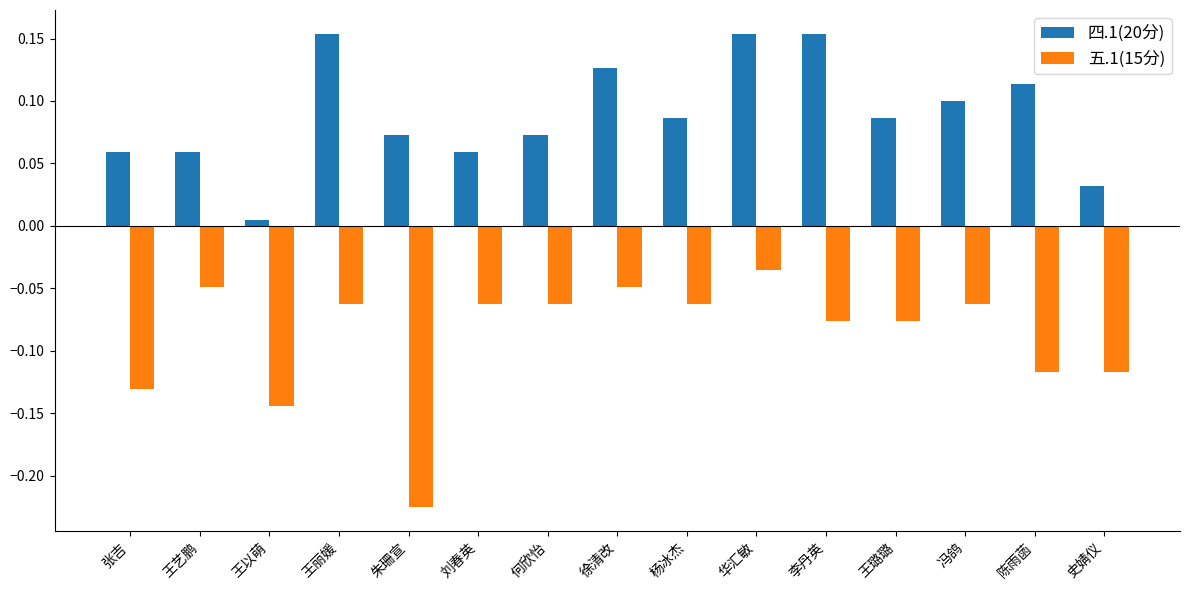

Which series has the largest range (max minus min)?

五.1(15分)